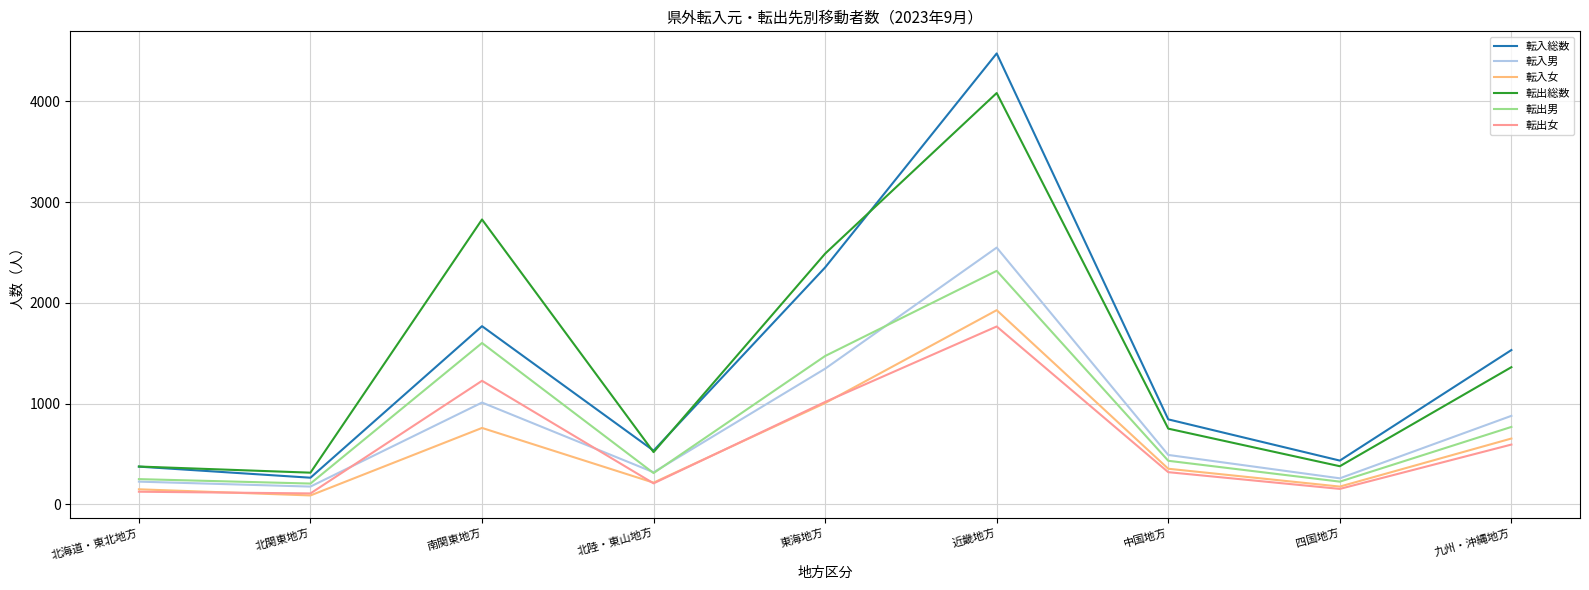

Where is 転出男 nearest to the value 1261?

東海地方